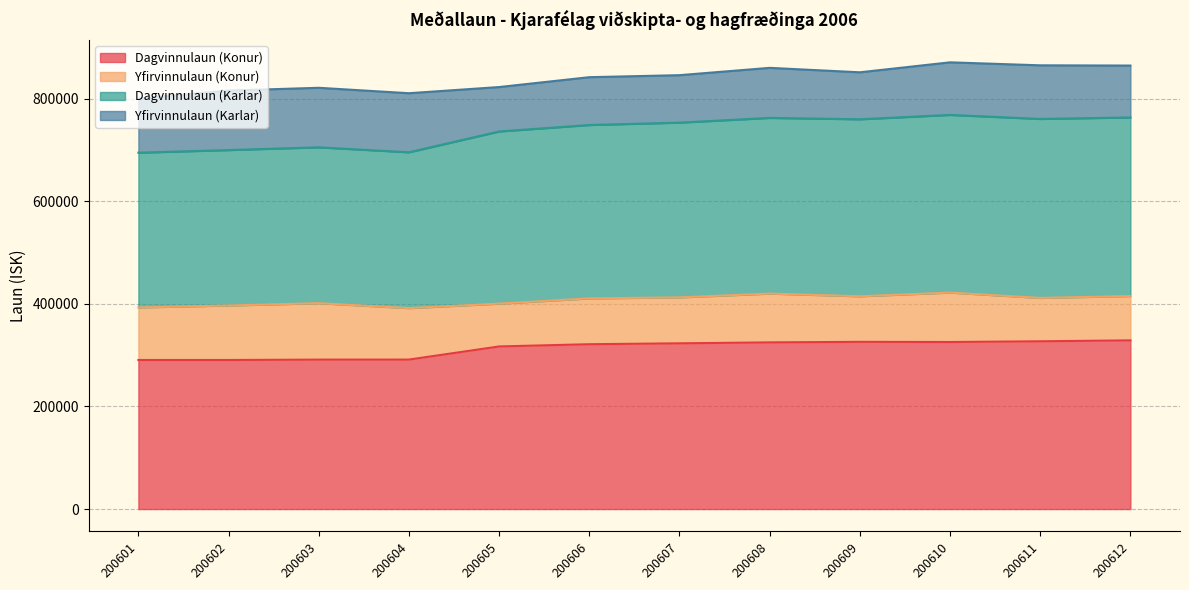

True or false: Dagvinnulaun (Konur) has a value of 291381 at 200604.

True